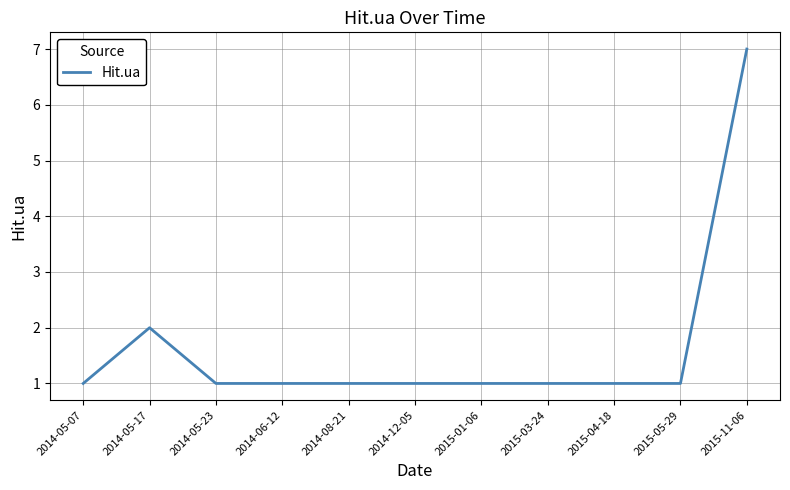

Which label corresponds to the largest value in the chart?

2015-11-06